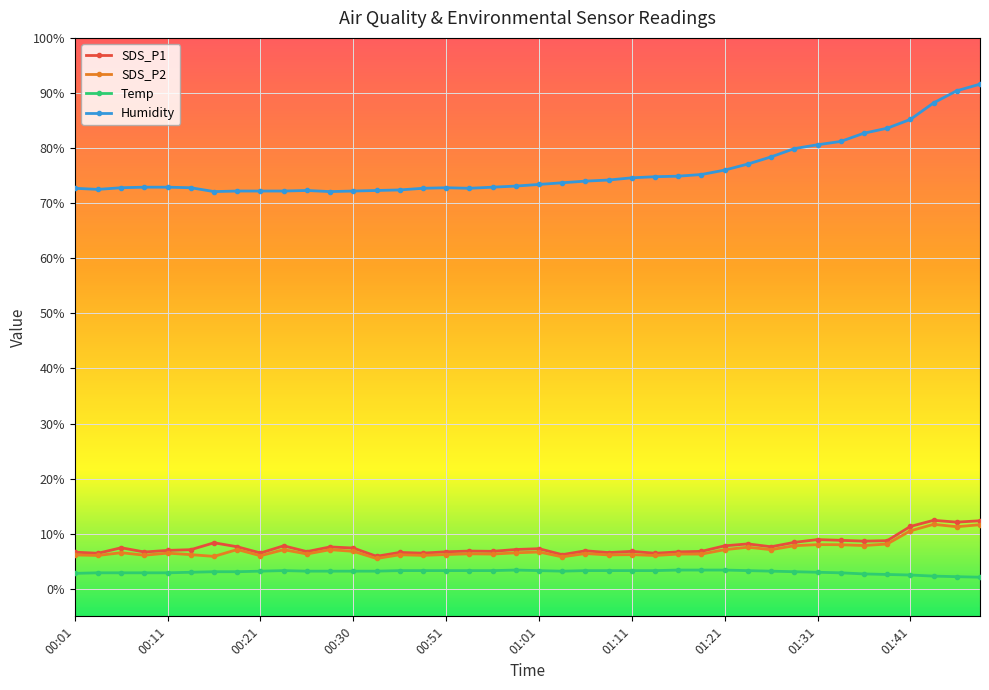

True or false: Temp and SDS_P2 cross at least once.

False